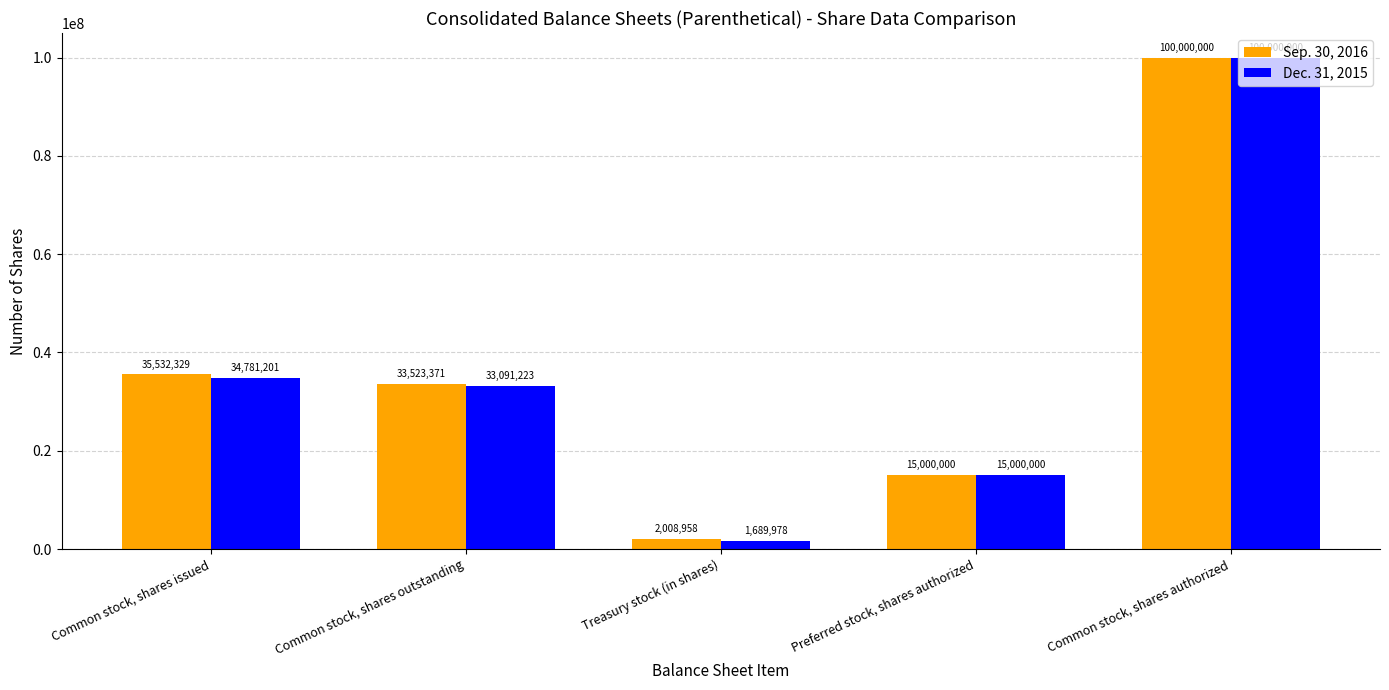

What is the difference between the highest and lowest values at Common stock, shares issued?

751128